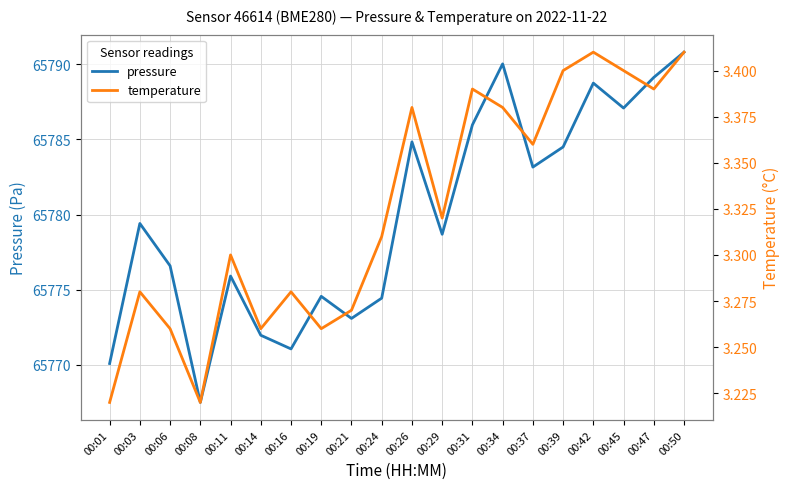

What is the difference between the highest and lowest values at 00:19?

65771.3